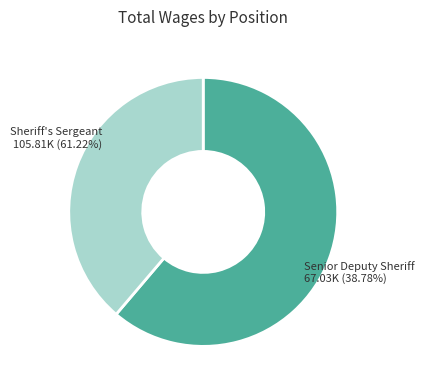

Which category has the biggest portion of the pie?

Sheriff's Sergeant